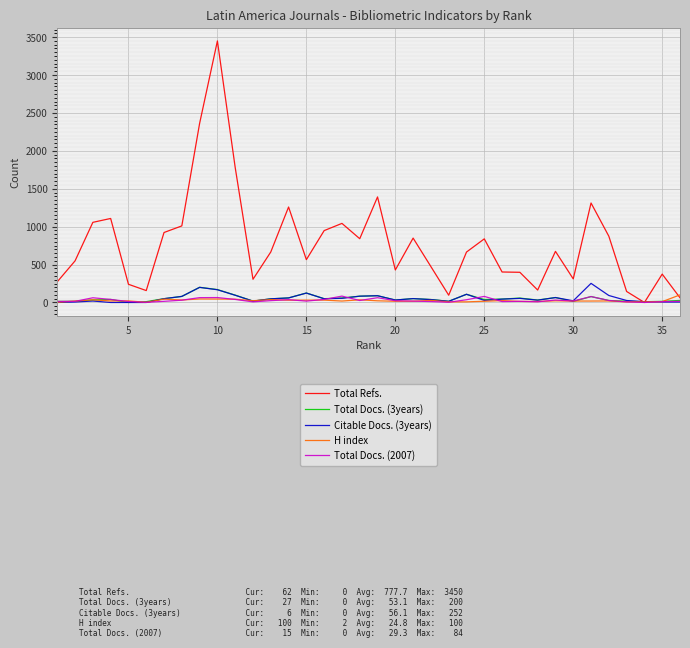

Which series has the largest range (max minus min)?

Total Refs.